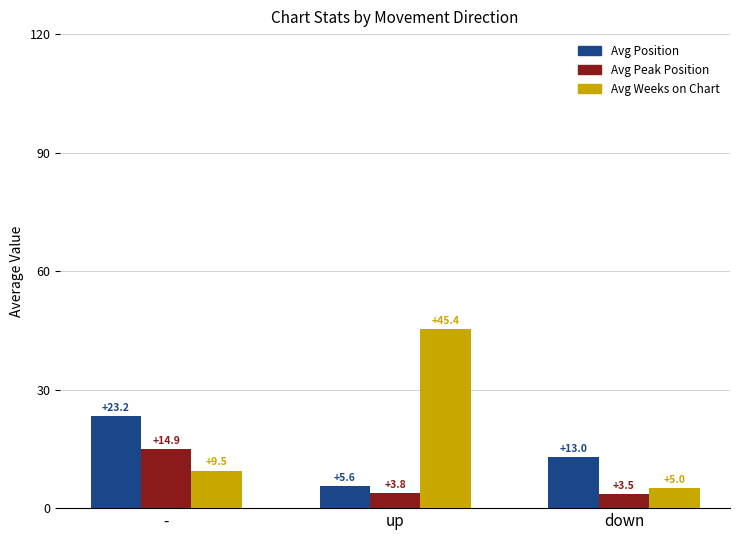

What is the difference between the highest and lowest values at -?

13.7